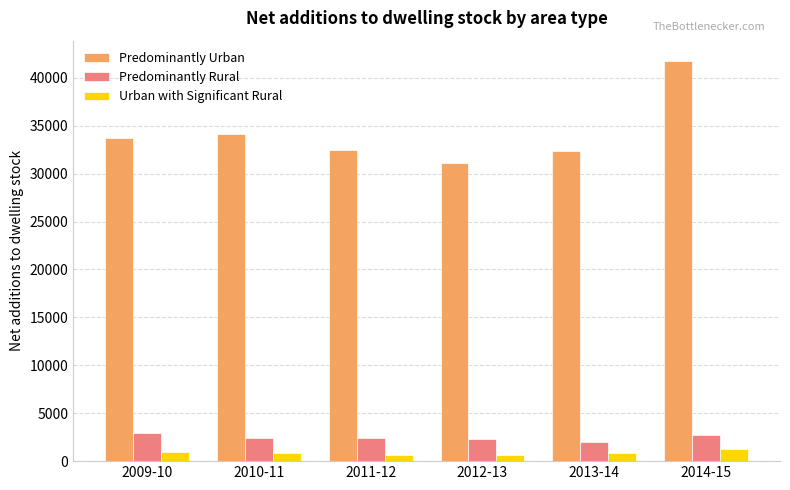

The value of Predominantly Urban at 2012-13 is 31151.0. True or false?

True